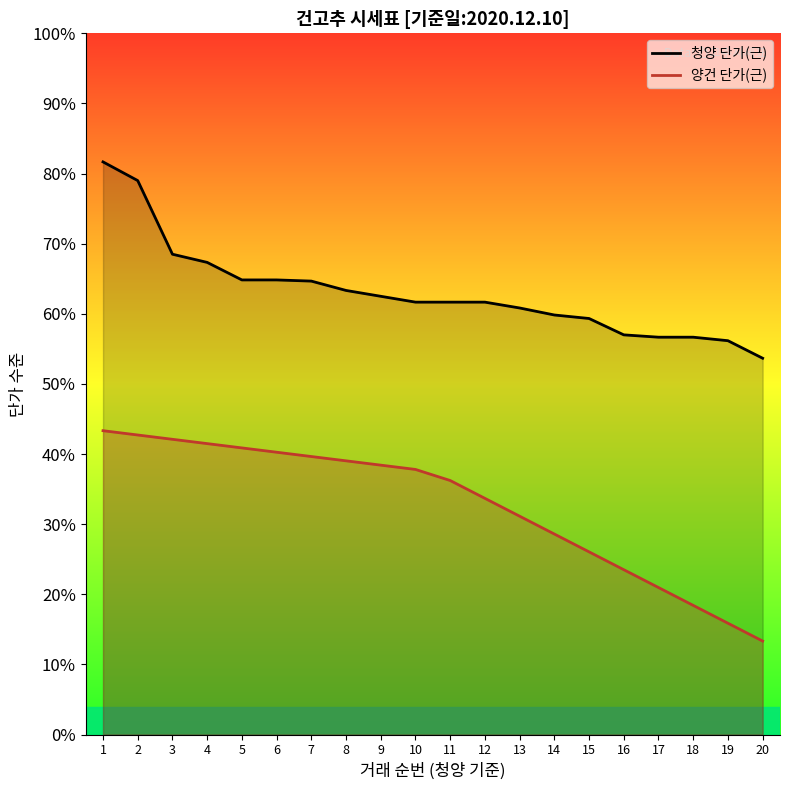

Approximately how many times larger is the value at 19 compared to 10?

1.0